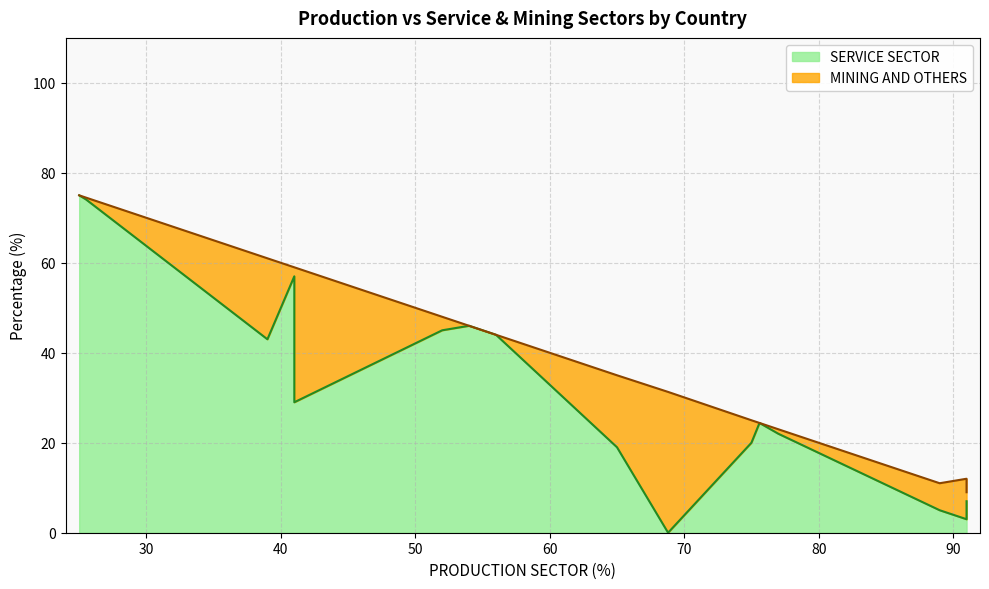

True or false: the data has more than 2 interior local peaks.

True